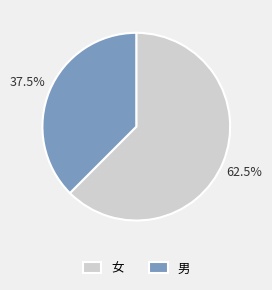

Rank the categories by value from highest to lowest.

女, 男